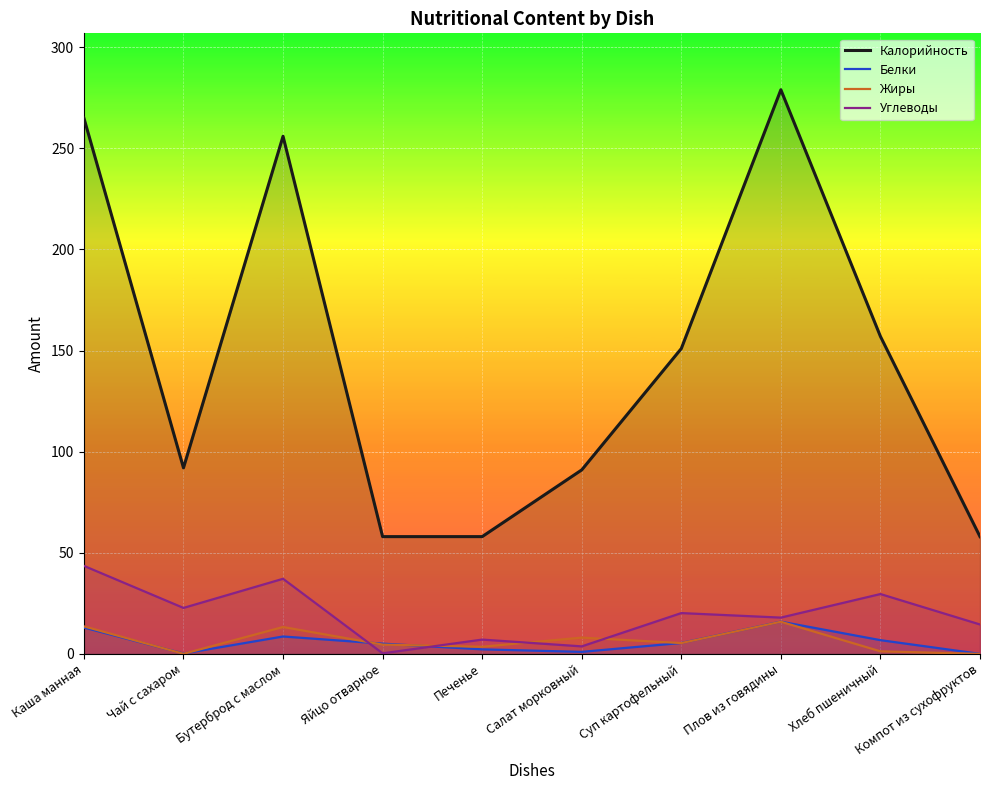

How many lines are shown in the chart?

4